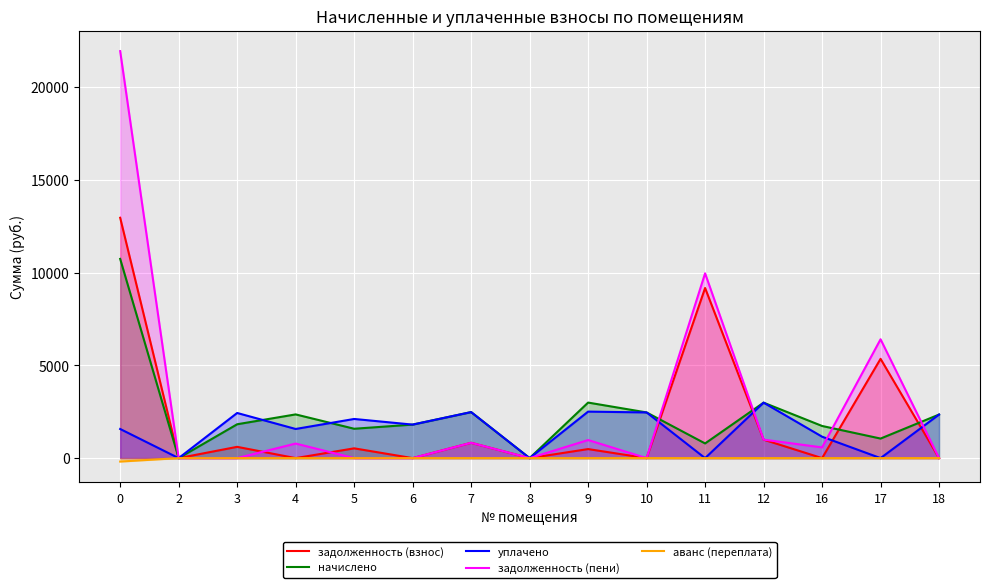

How many interior local valleys does the задолженность (пени) series have?

3